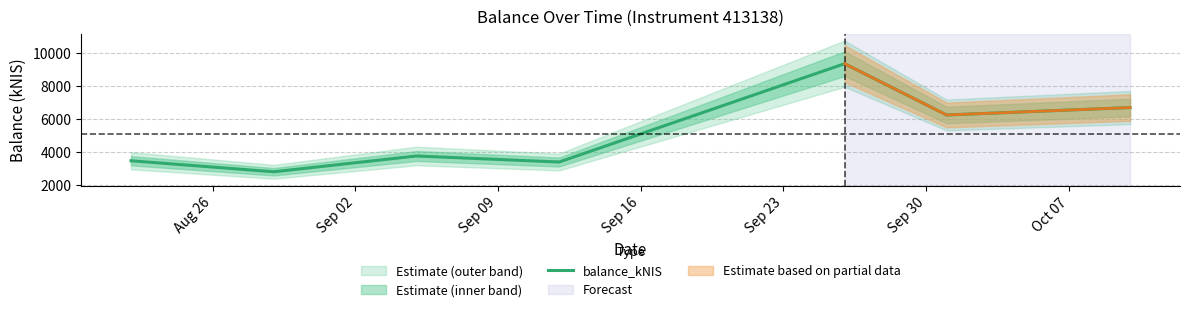

What is the lowest value of the balance_kNIS series?

2812.1